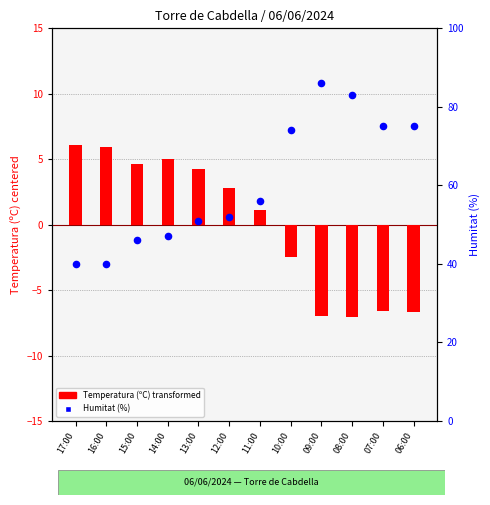

Which series has the largest Y range (max minus min)?

Humitat (%)